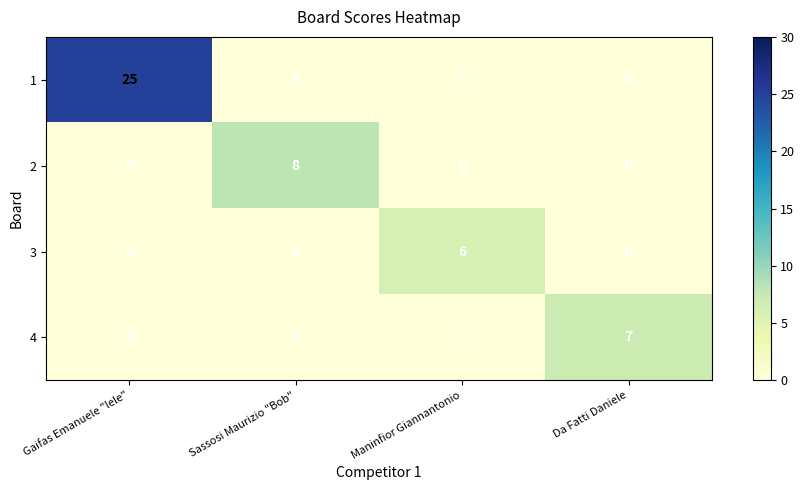

The 1 series shows 9 at Gaifas Emanuele "lele". True or false?

False